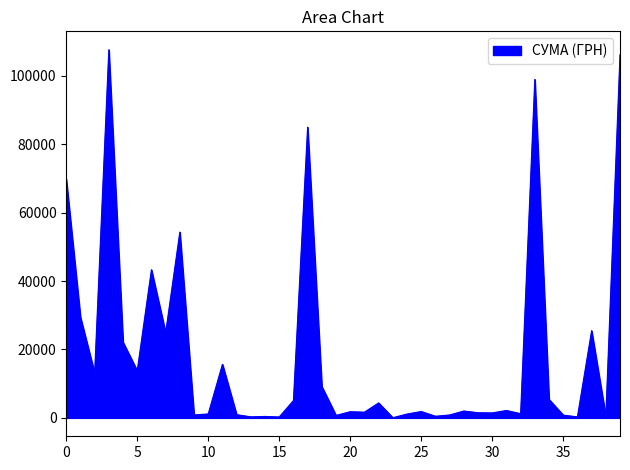

Is this an area chart (filled region under the line)?

Yes